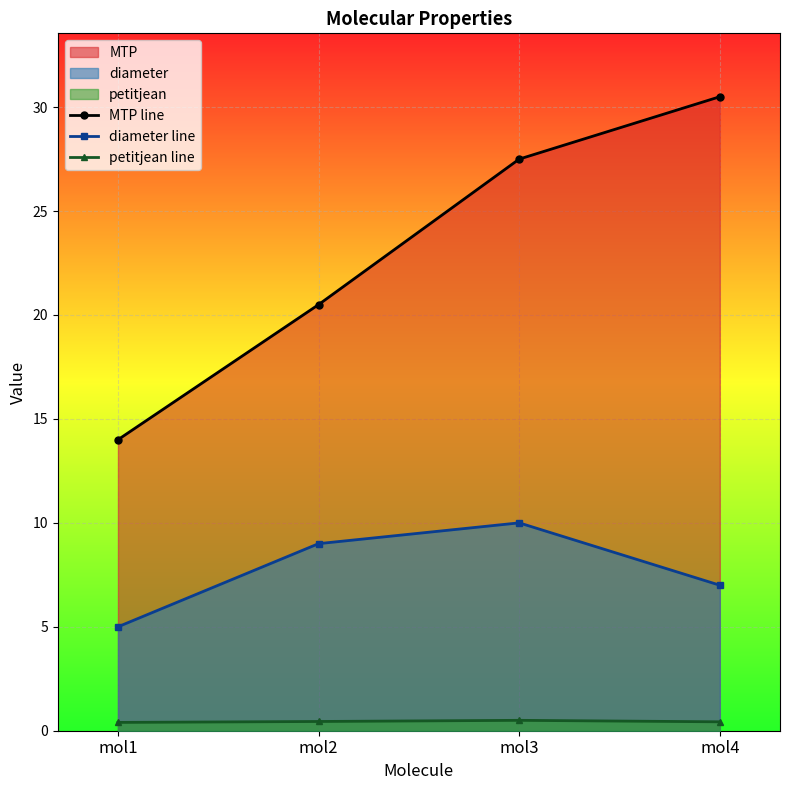

How many lines are shown in the chart?

3